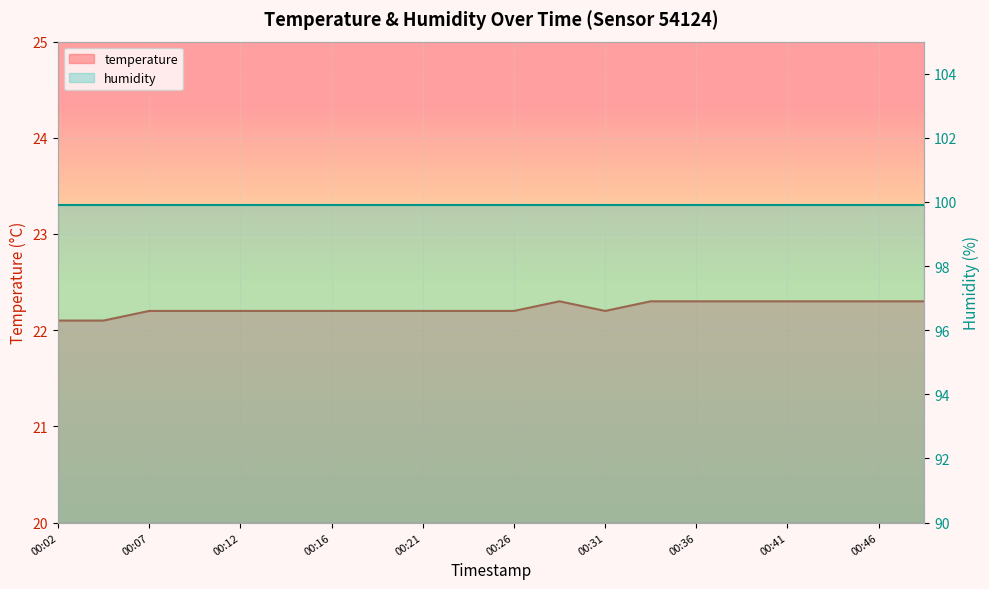

Read the value at 00:41.

22.3